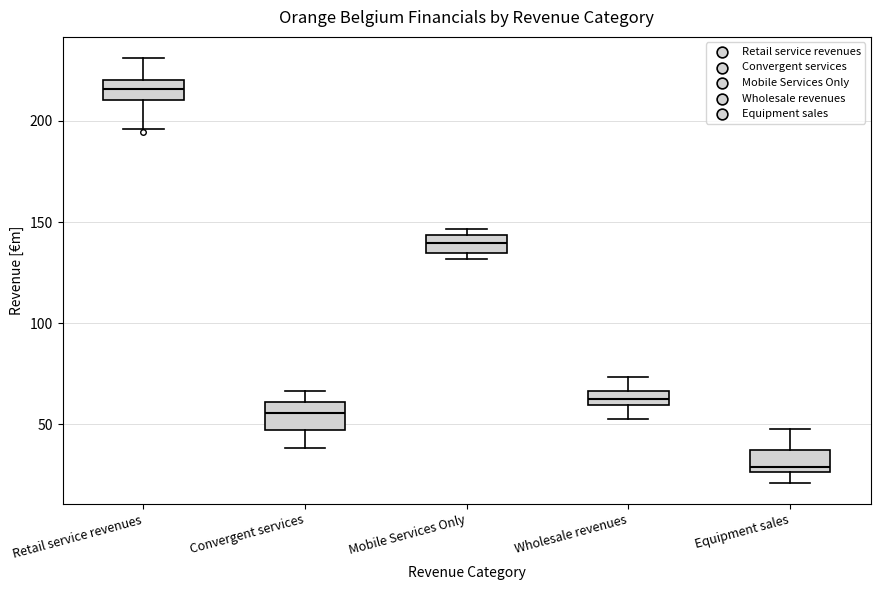

Where is the lower edge of the box for Convergent services on the y-axis? The values are not printed on the chart, so give them approximately, as read against the axis.

45